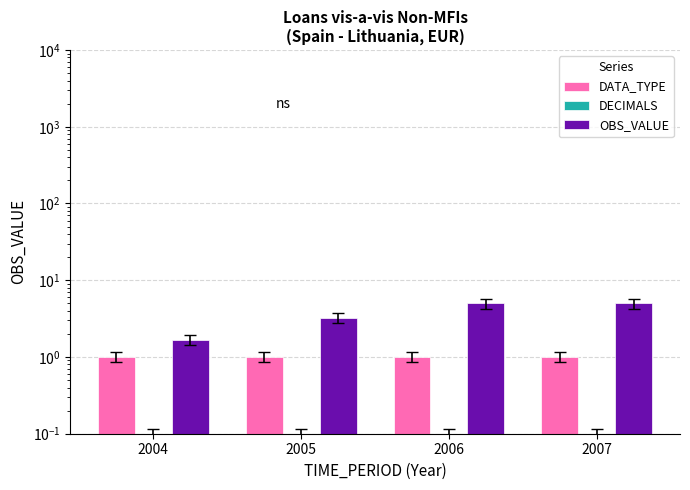

Which series has the largest total across all categories?

OBS_VALUE